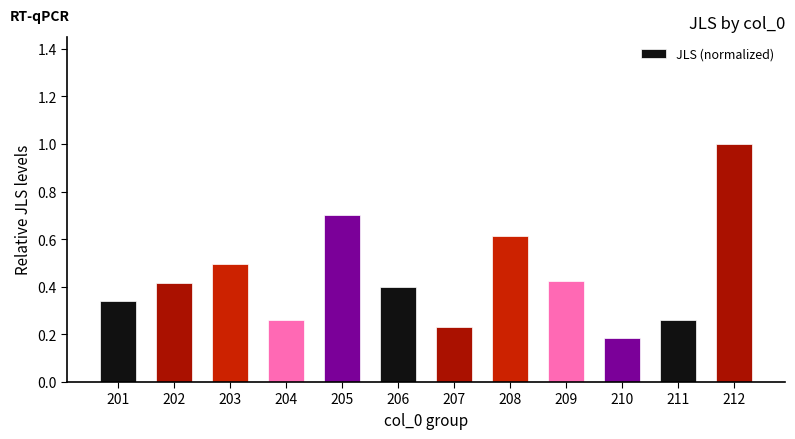

Is it true that the value at 212 is 1.0?

True